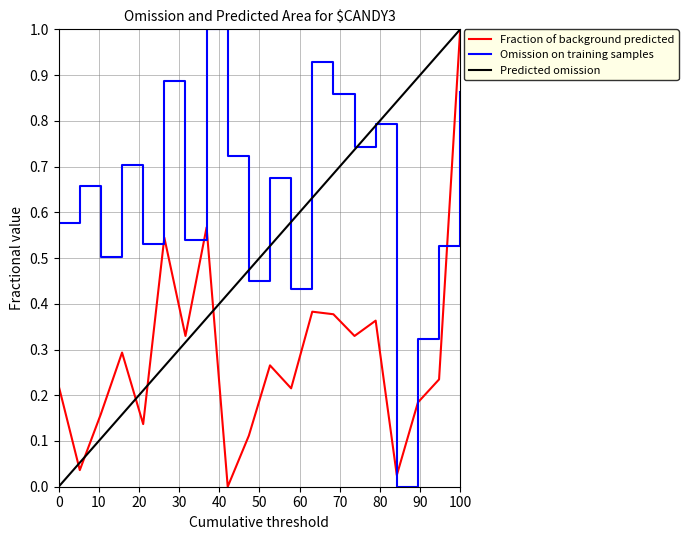

True or false: Omission on training samples has a value of 0.5 at 100.

False